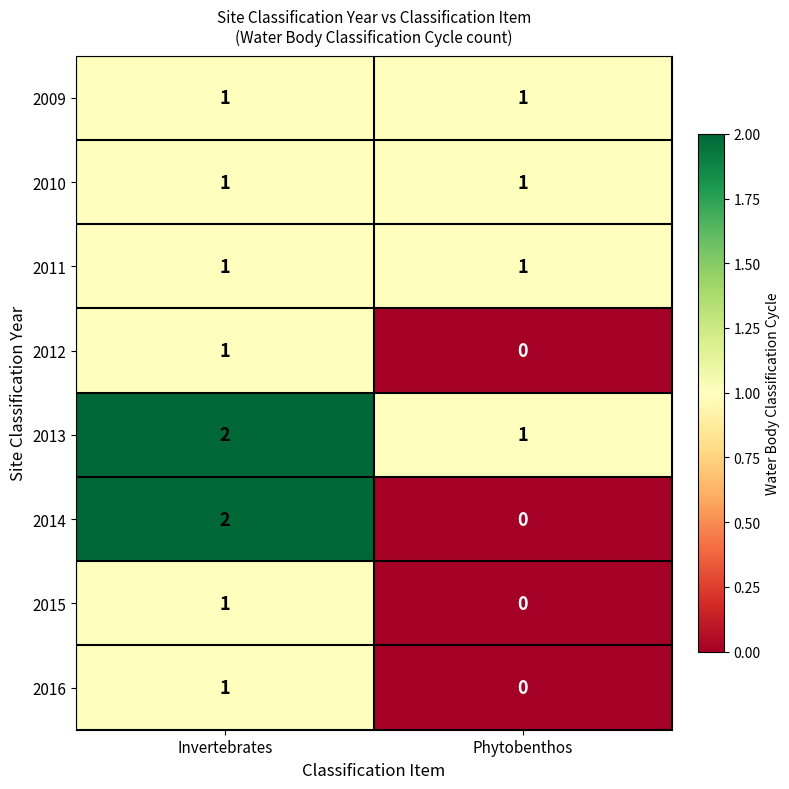

What is the spread (max minus min) of values at Phytobenthos?

1